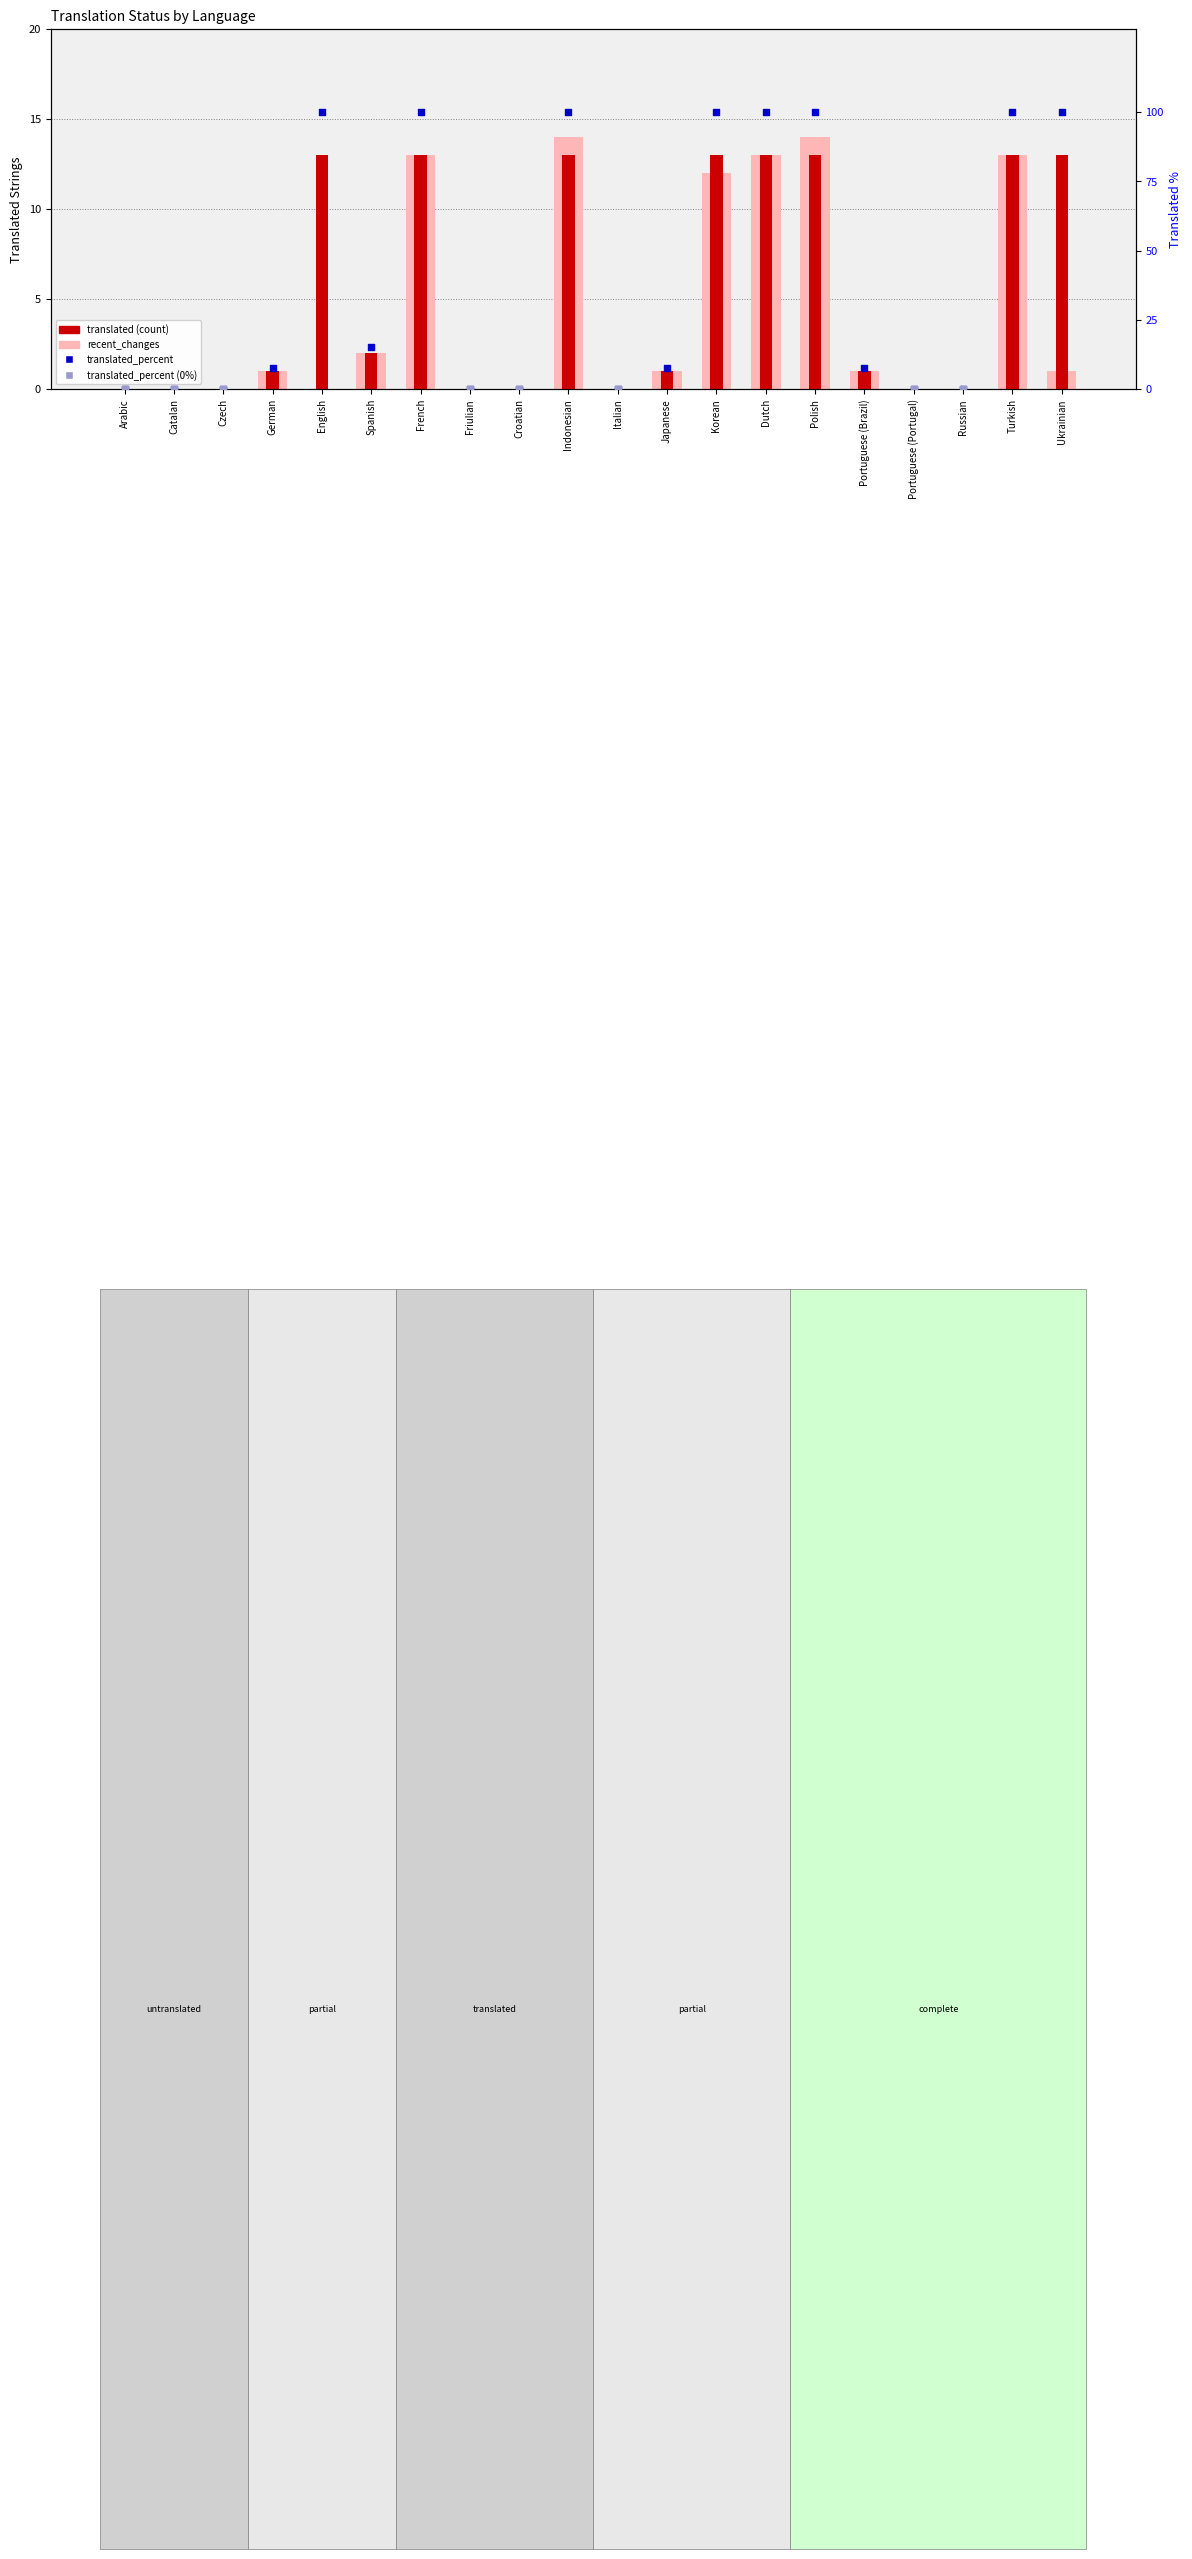

Is the value of recent_changes at English greater than the value of translated_percent at Catalan?

No